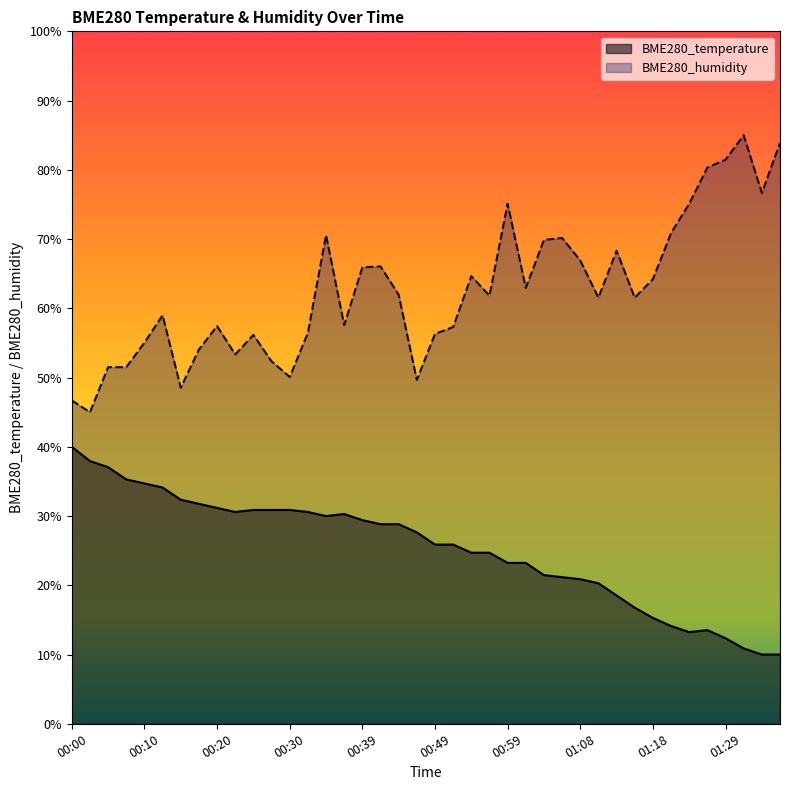

True or false: BME280_humidity and BME280_temperature cross at least once.

False